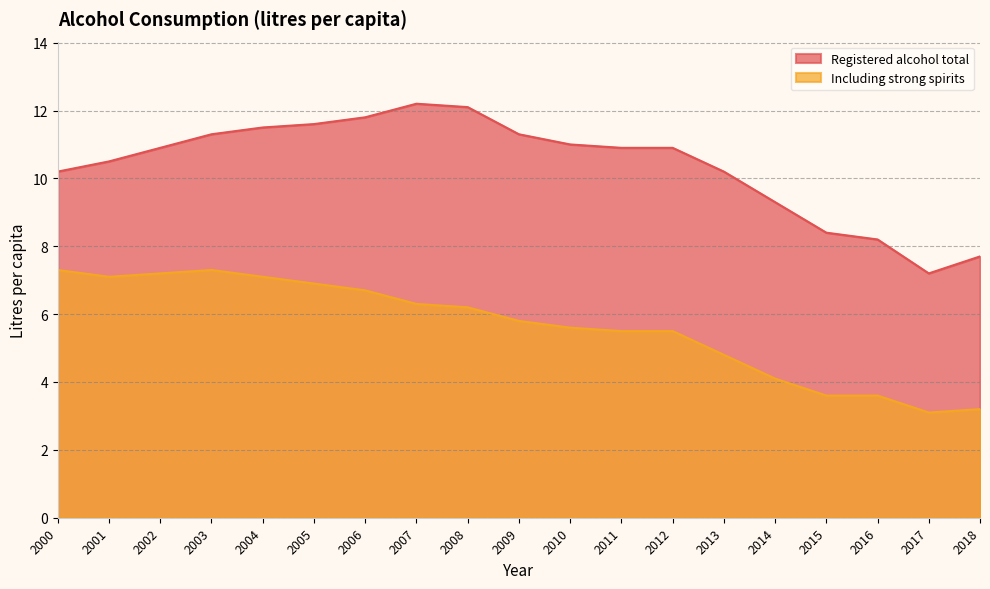

In Including strong spirits, how many points are lower than both neighbors (excluding endpoints)?

2